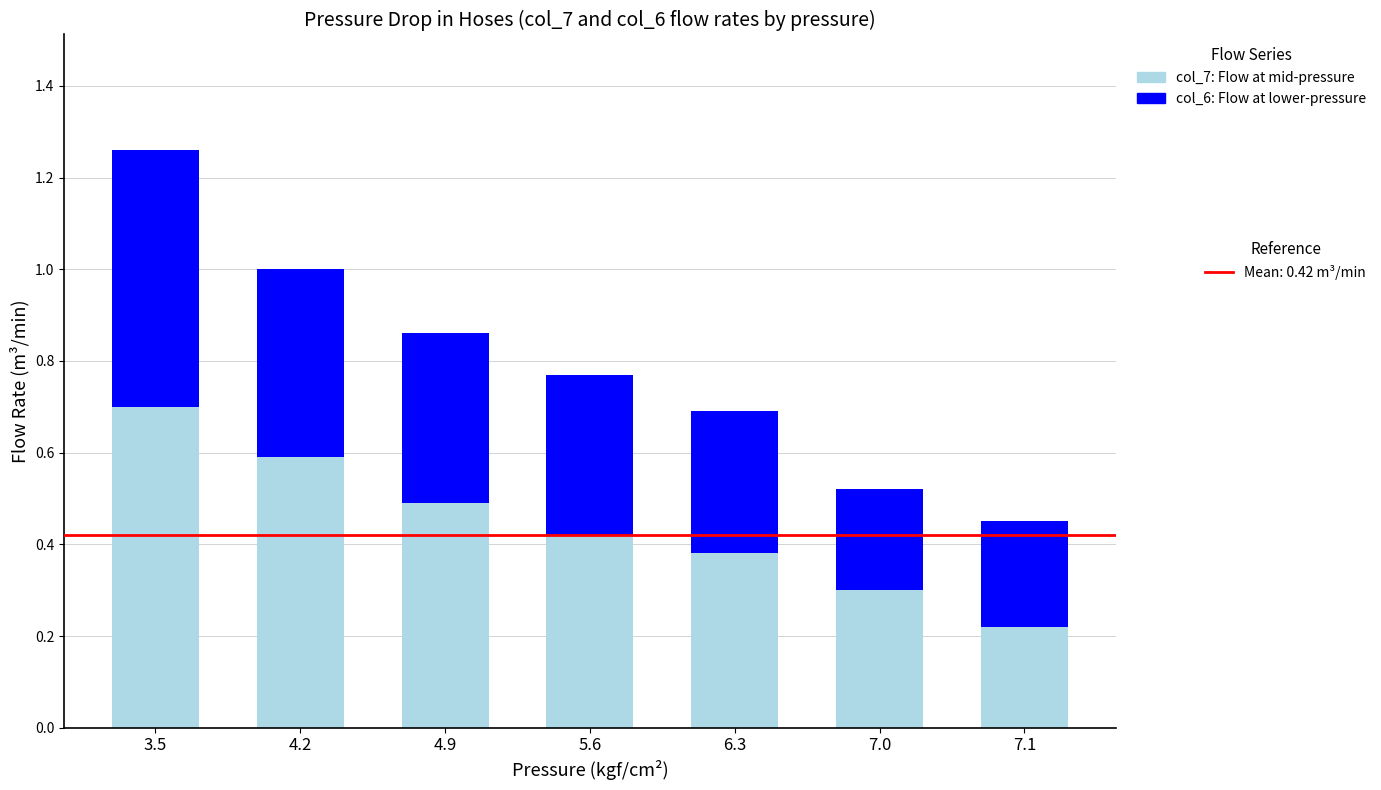

At which category is the sum across all series the highest?

3.5